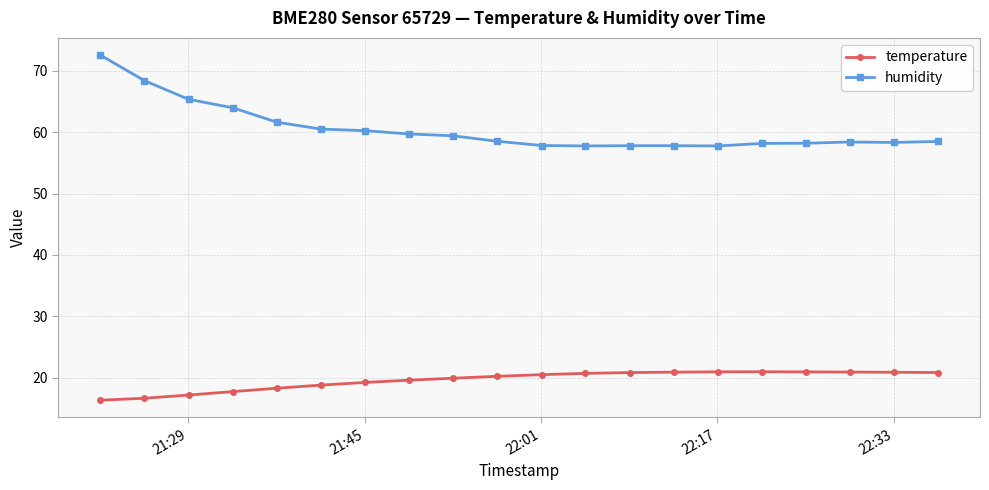

Which series has the largest range (max minus min)?

humidity